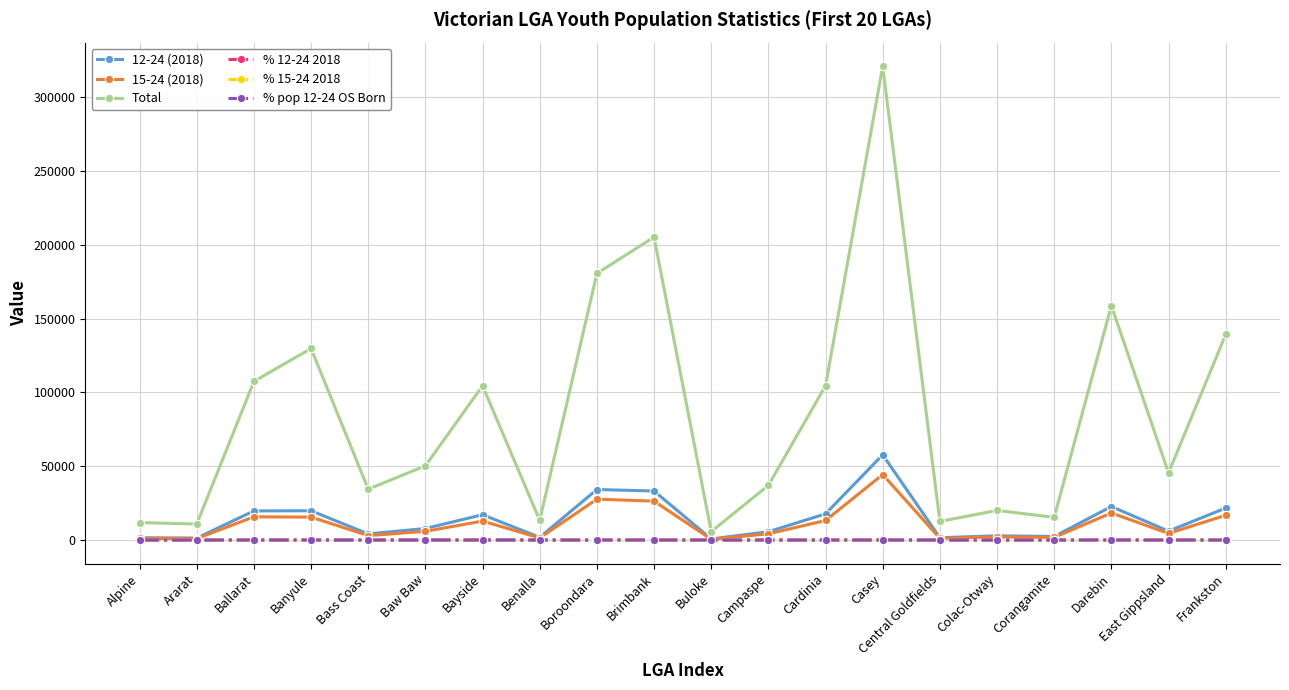

What is the difference between the maximum and minimum values in the % pop 12-24 OS Born series?

24.8